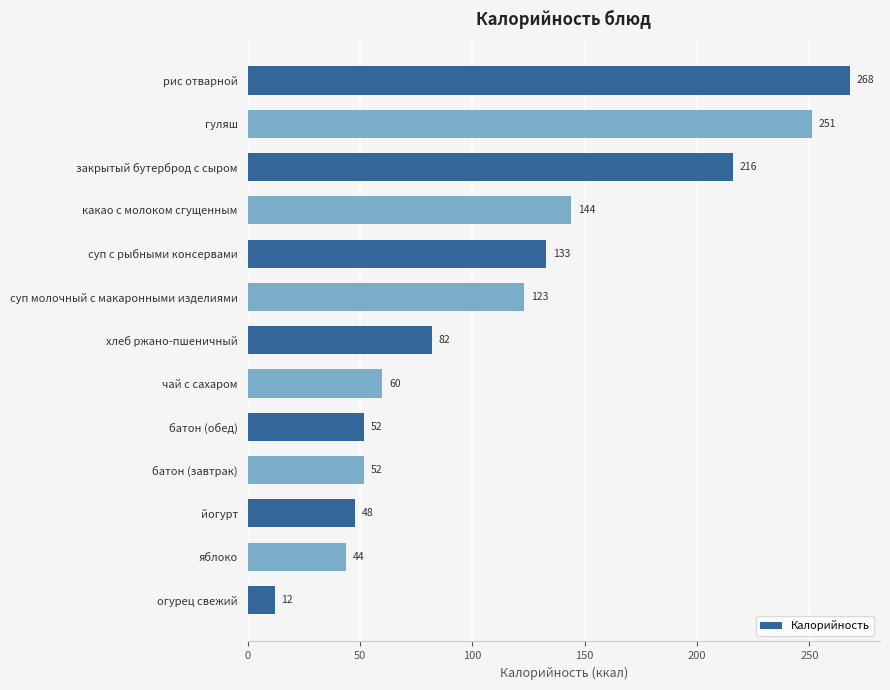

Reading bottom to top, transcribe all the data shown in this chart.

12	44	48	52	52	60	82	123	133	144	216	251	268